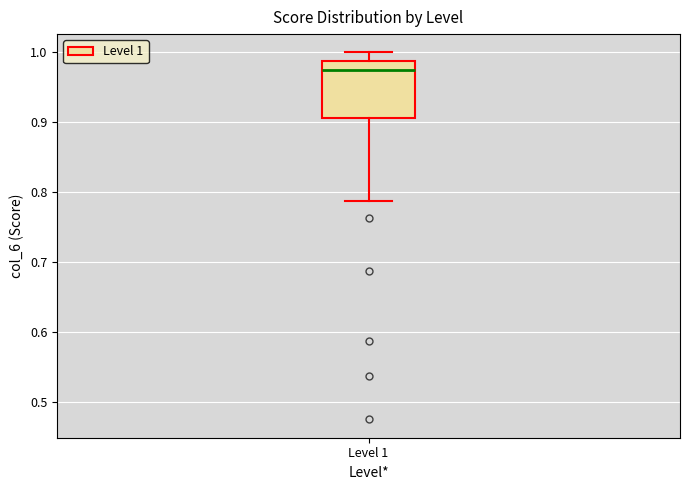

Where is the upper edge of the box for Level 1 on the y-axis? The values are not printed on the chart, so give them approximately, as read against the axis.

0.99